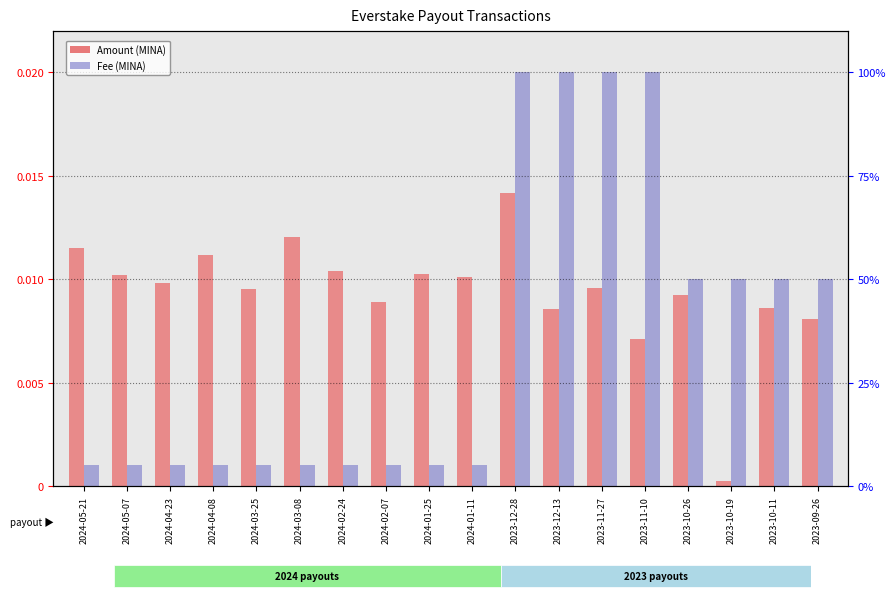

At which label does Amount reach its minimum?

2023-10-19